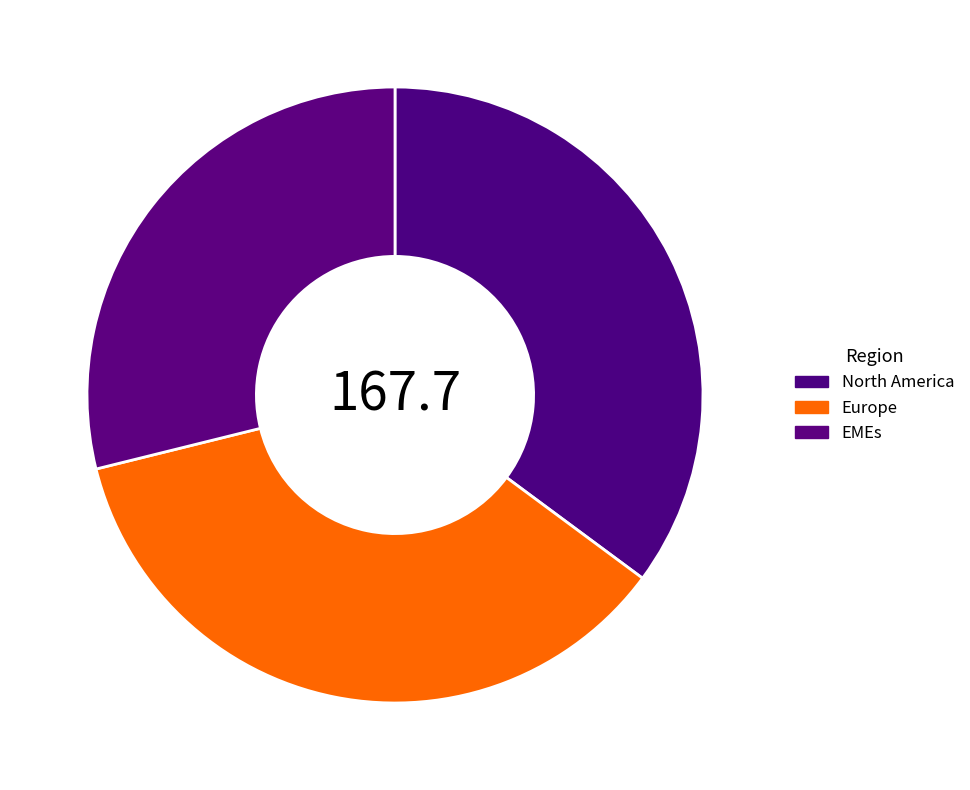

Count the number of slices in the pie.

3